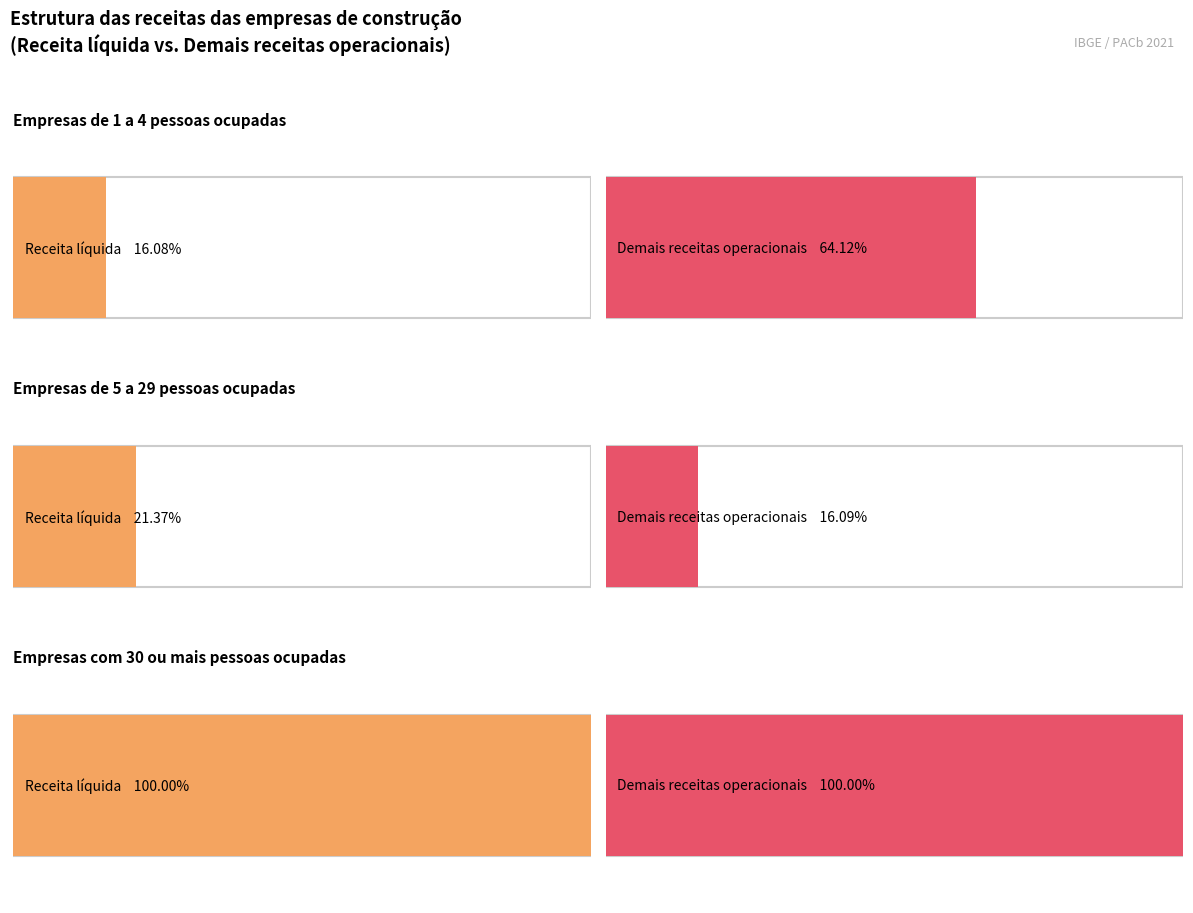

What position from the left is Empresas de 1 a 4 pessoas ocupadas?

1